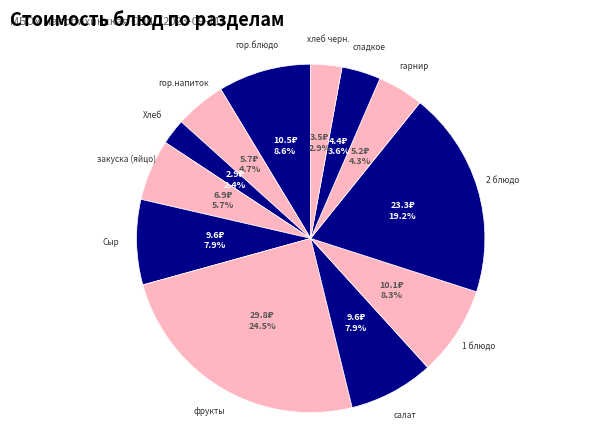

Which has a higher value, салат or Хлеб?

салат